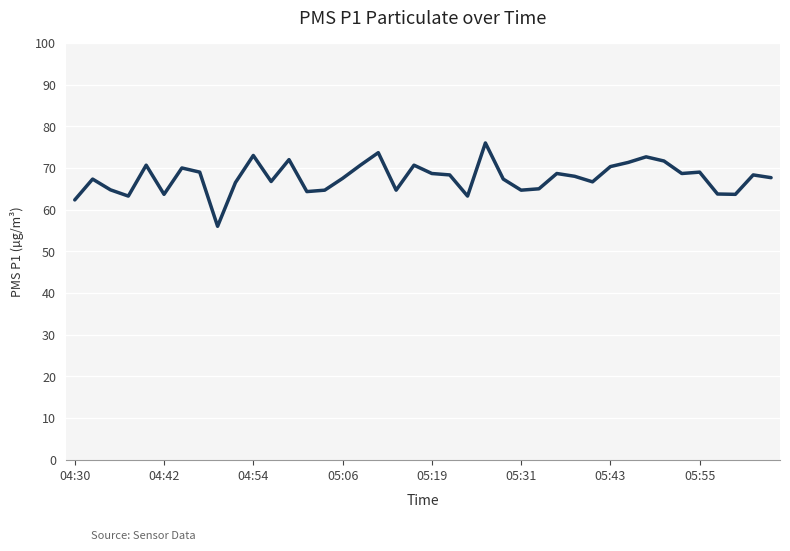

What is the greatest value displayed?

76.0